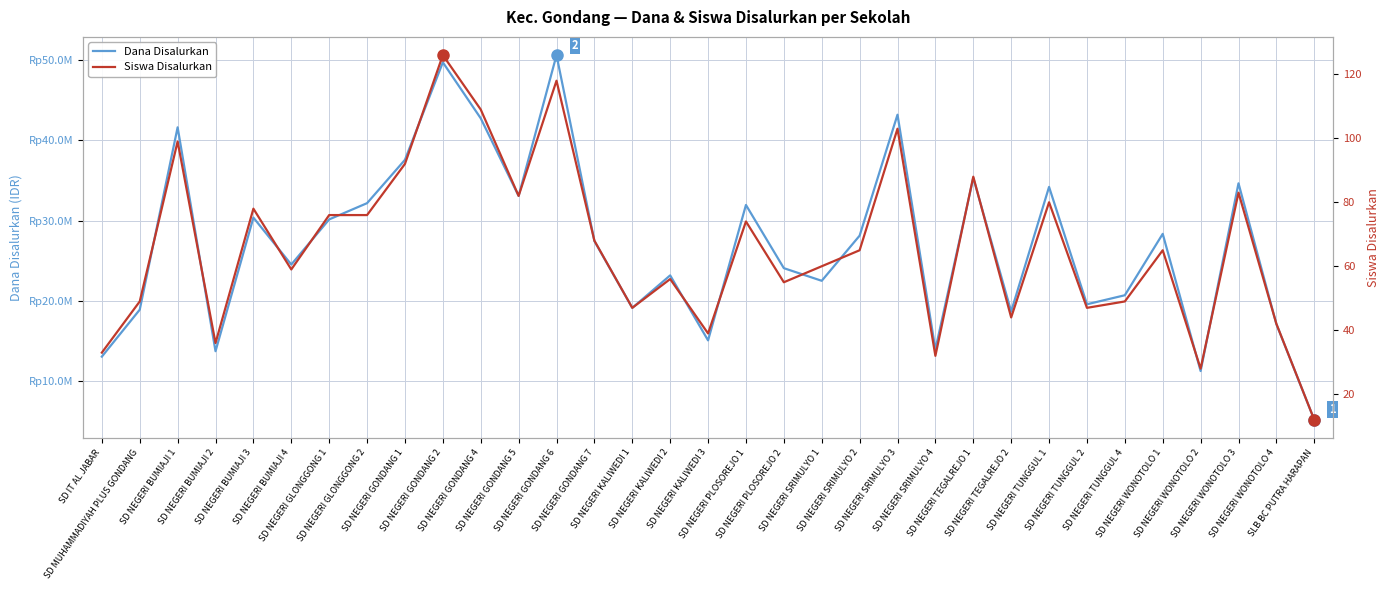

What is the label of the 11th point from the right?

SD NEGERI SRIMULYO 4